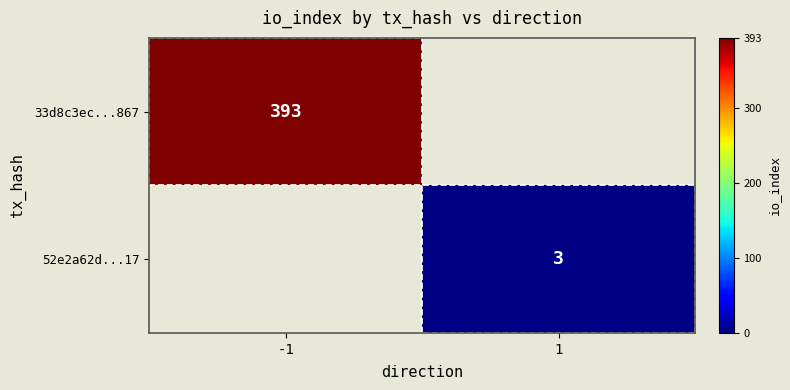

The 52e2a62d...17 series shows 4 at 1. True or false?

False